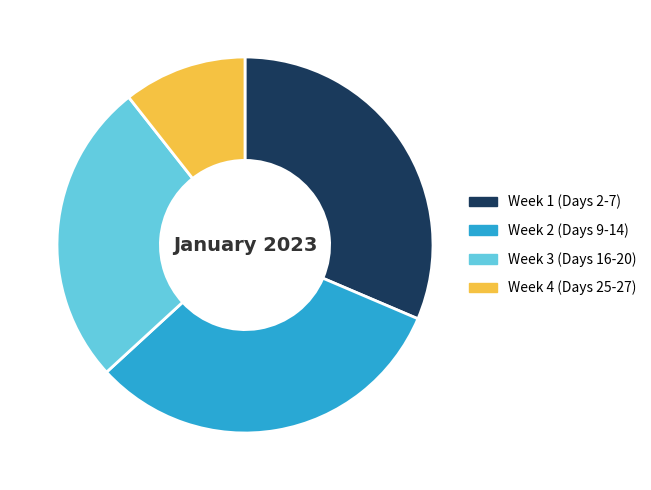

Is it true that Week 4 (Days 25-27) is 11% of the pie?

True